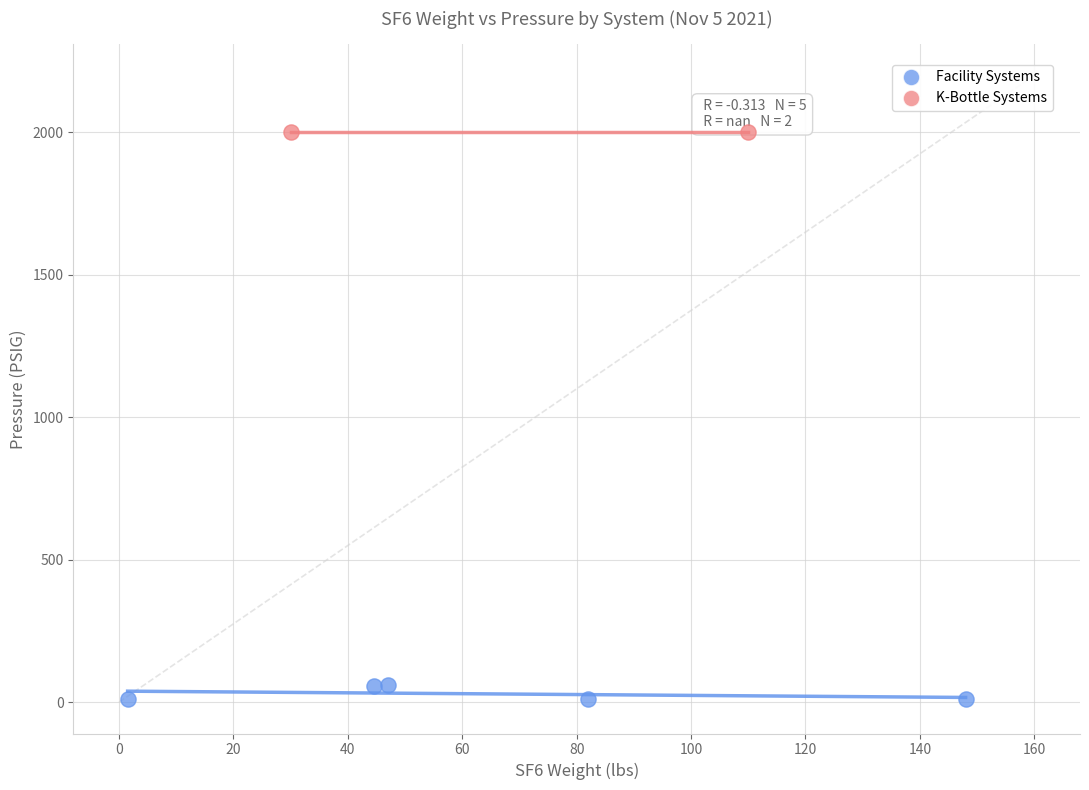

What are all the series names shown in the legend?

Facility Systems, K-Bottle Systems